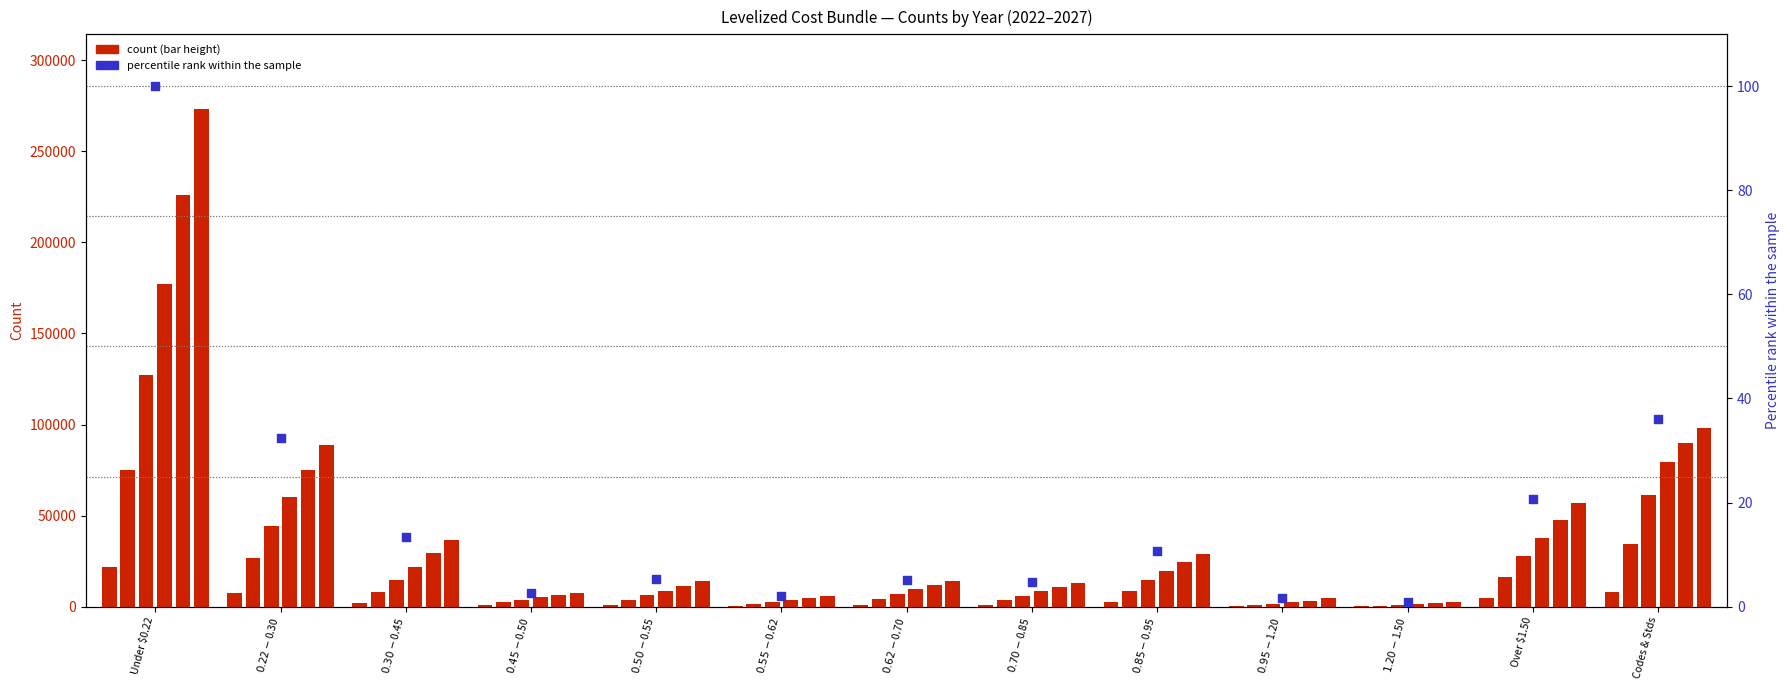

Approximately how many times larger is the value at Over $1.50 compared to $0.95-$1.20?

12.6